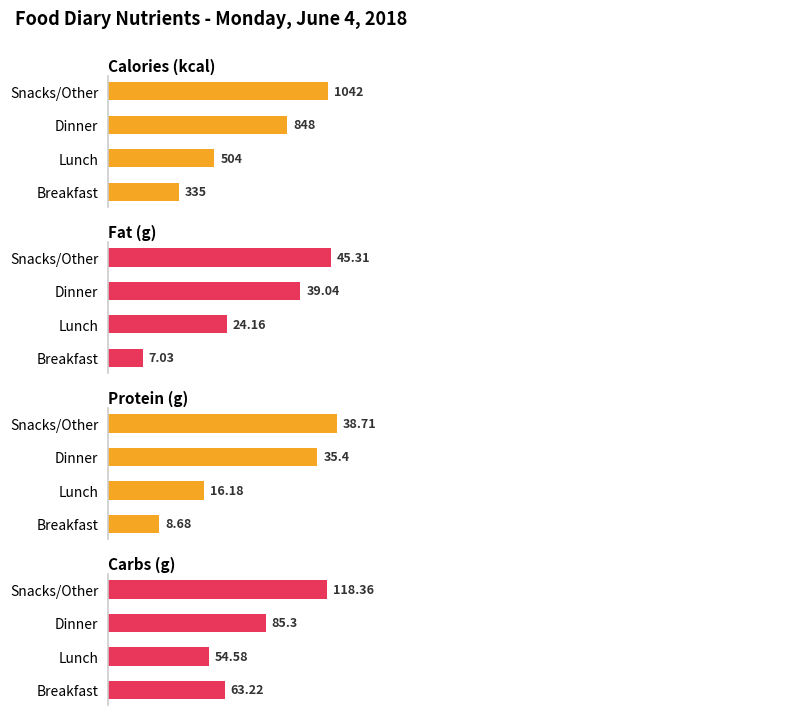

What is the value of the Fat (g) bar at the 3rd from the left?

39.0